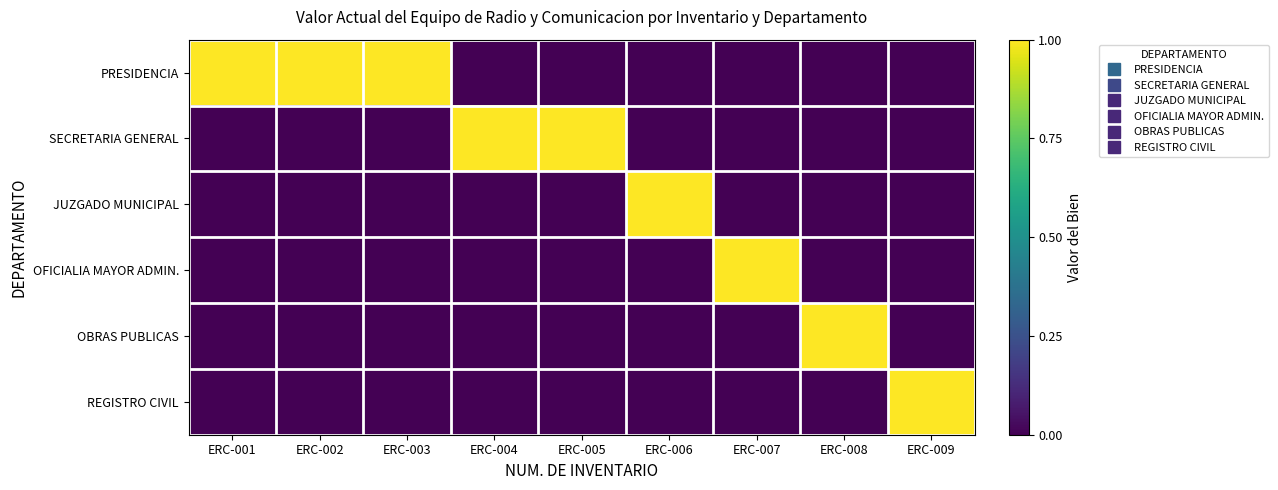

How many categories are shown in the chart?

9